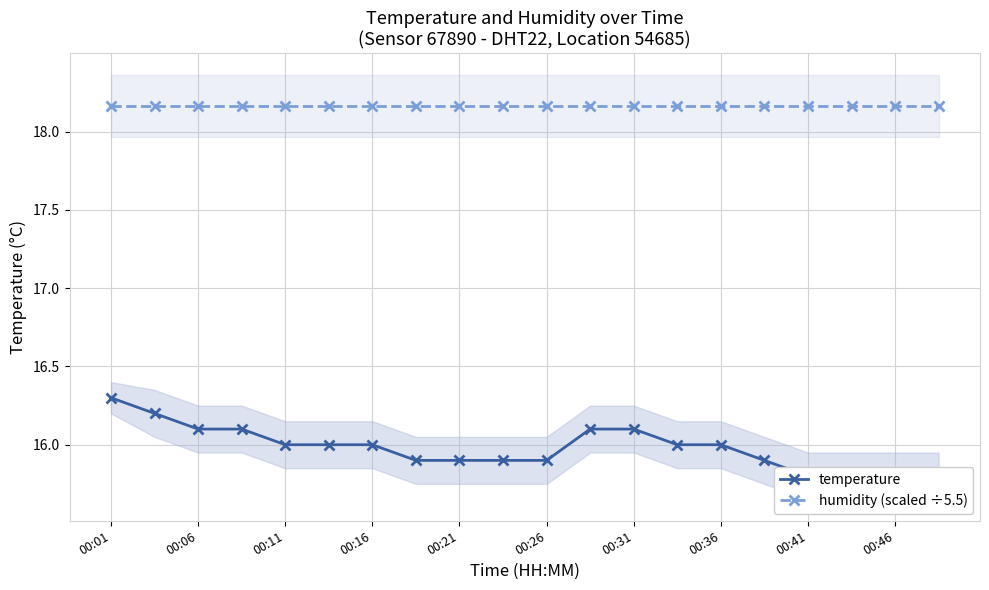

True or false: humidity (scaled ÷5.5) and temperature intersect in this chart.

False